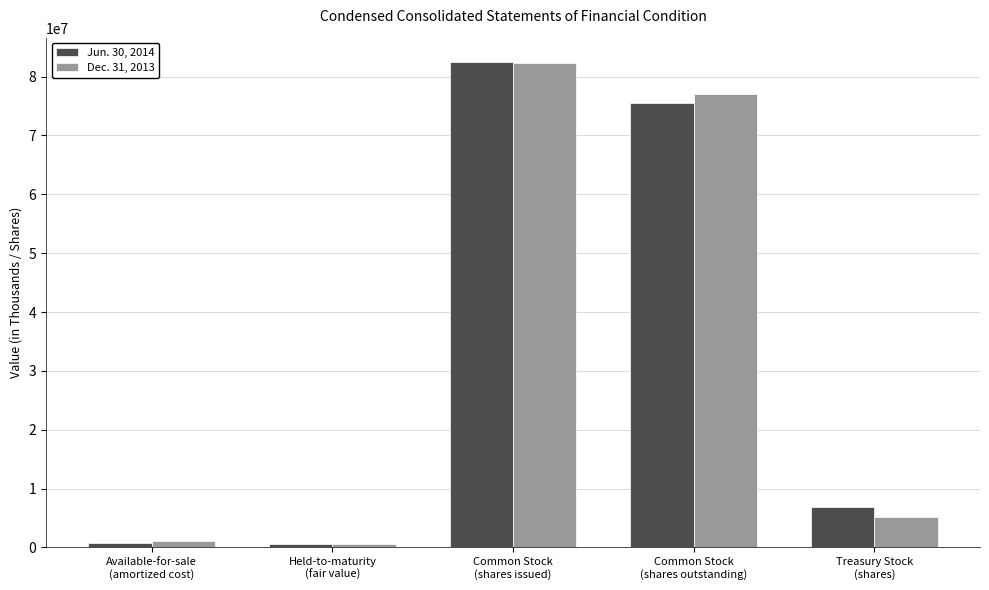

What is the sum of the Dec. 31, 2013 values at Treasury Stock
(shares) and Common Stock
(shares outstanding)?

82298707